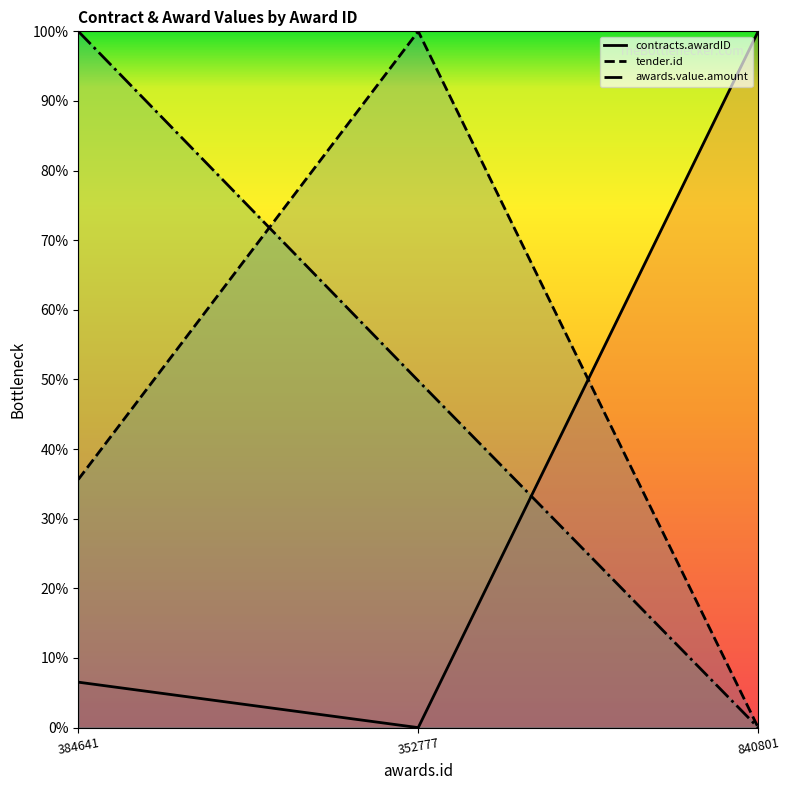

At which label does tender.id reach its minimum?

840801